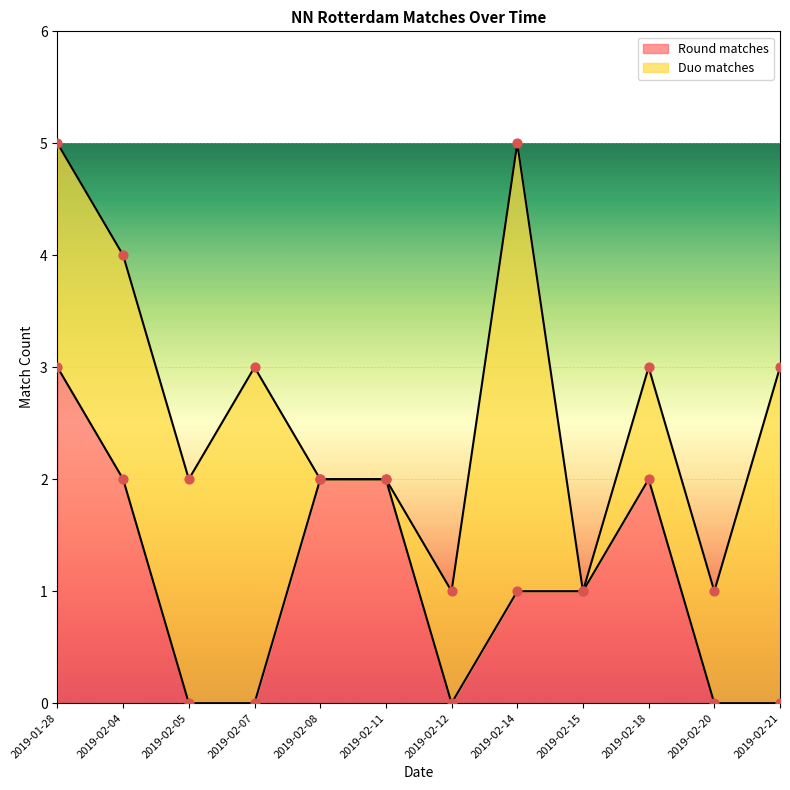

What is the total value across all series at 2019-01-28?

5